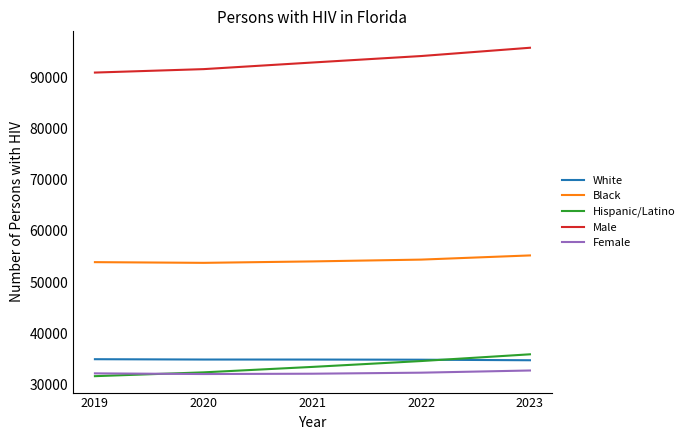

True or false: White and Male intersect in this chart.

False